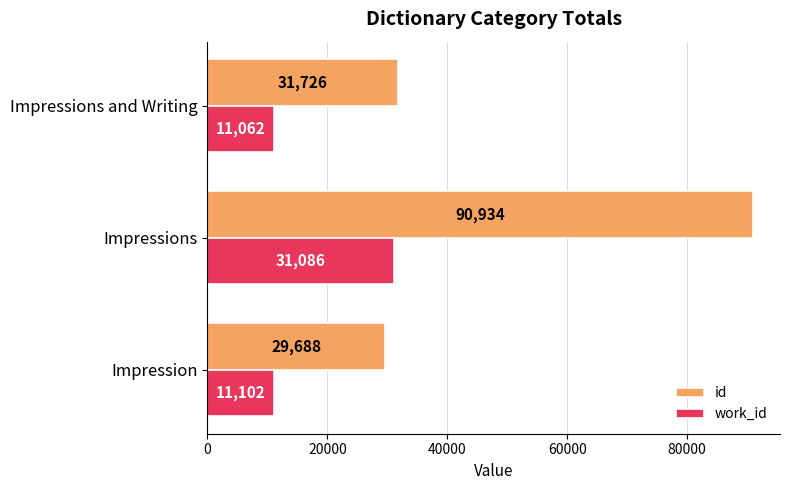

List the series in order of their overall mean, highest first.

id, work_id